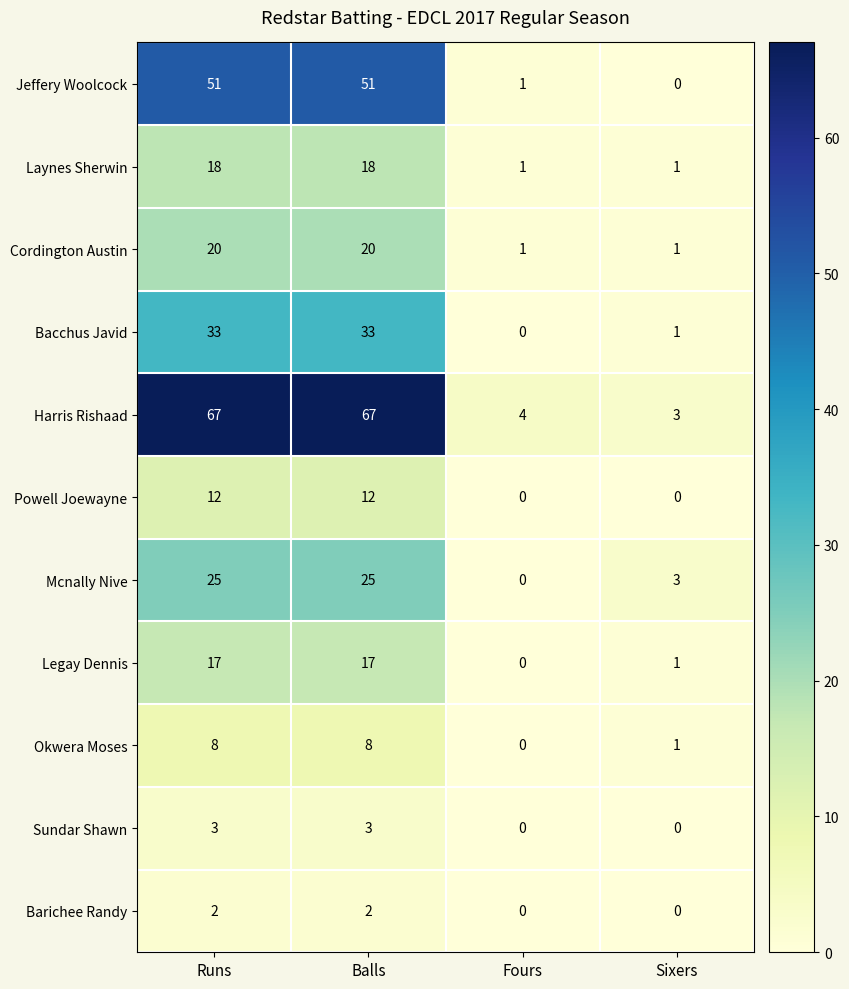

True or false: Legay Dennis has a value of 0 at Fours.

True